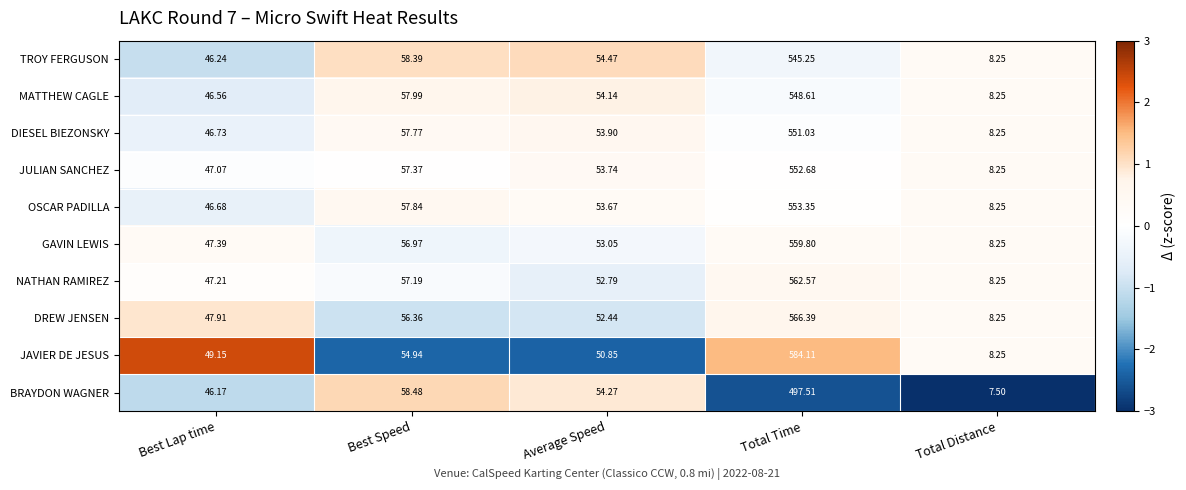

Rank the series by their maximum value, from lowest to highest.

BRAYDON WAGNER, TROY FERGUSON, MATTHEW CAGLE, DIESEL BIEZONSKY, JULIAN SANCHEZ, OSCAR PADILLA, GAVIN LEWIS, NATHAN RAMIREZ, DREW JENSEN, JAVIER DE JESUS